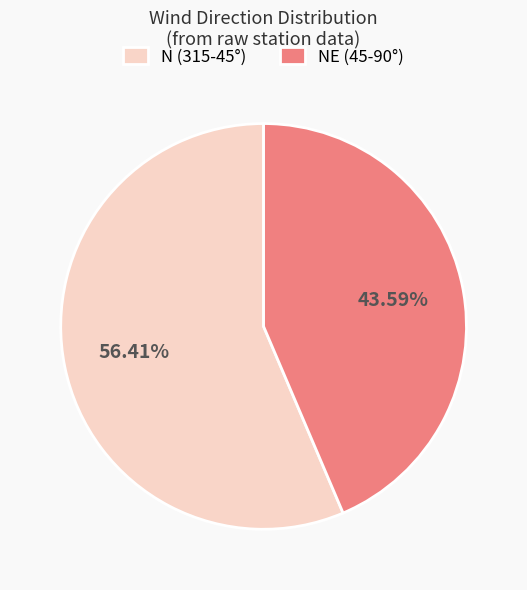

What is the ratio of the value at N (315-45°) to the value at NE (45-90°)?

1.3